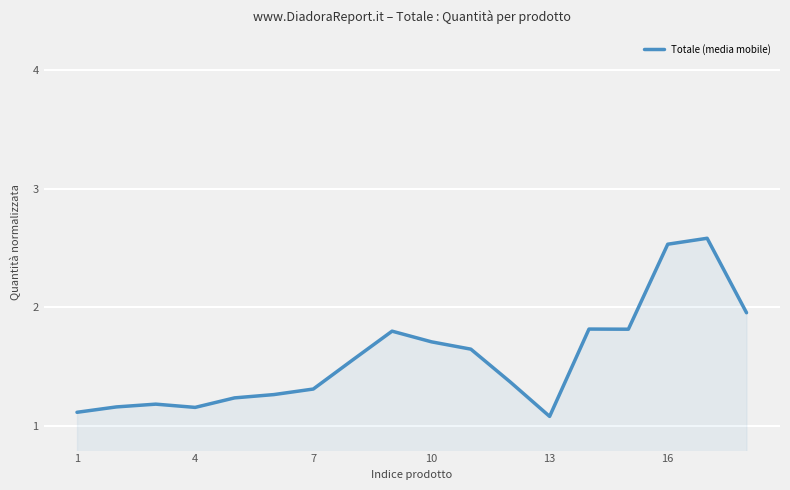

What is the difference between the maximum and minimum values?

1.5